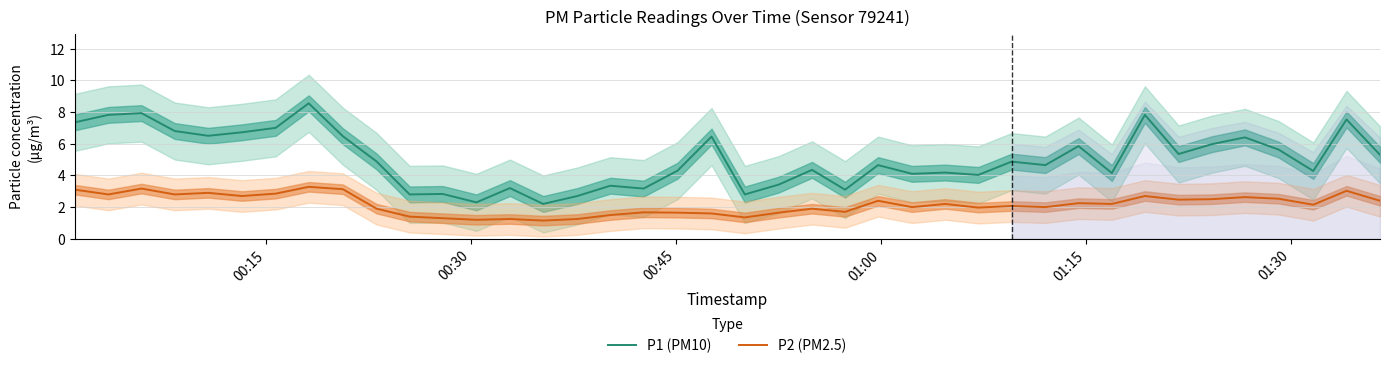

What is the minimum value for P1 (PM10)?

2.2